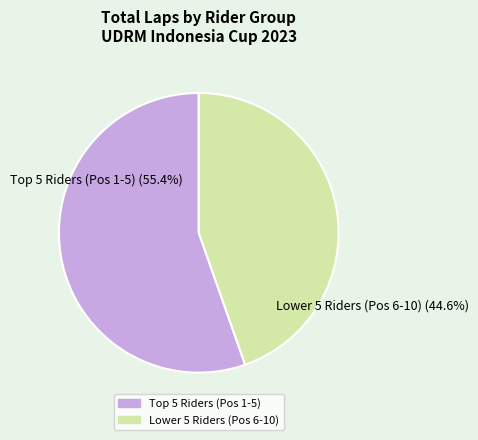

Is it true that AZRIEL JW A is 3% of the pie?

False